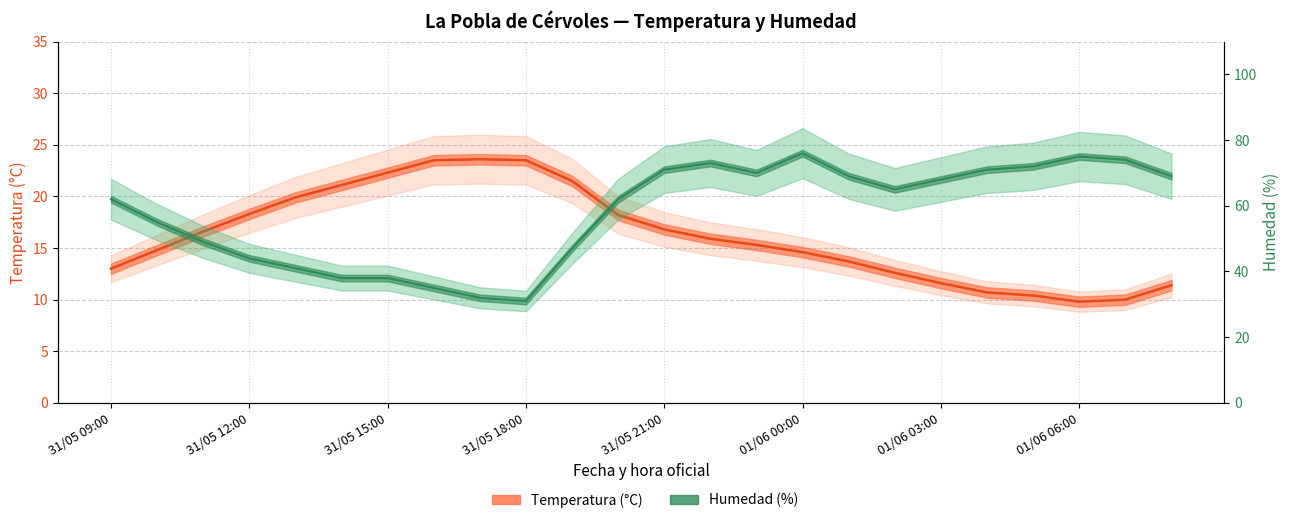

True or false: Humedad (%) and Temperatura (°C) intersect in this chart.

False